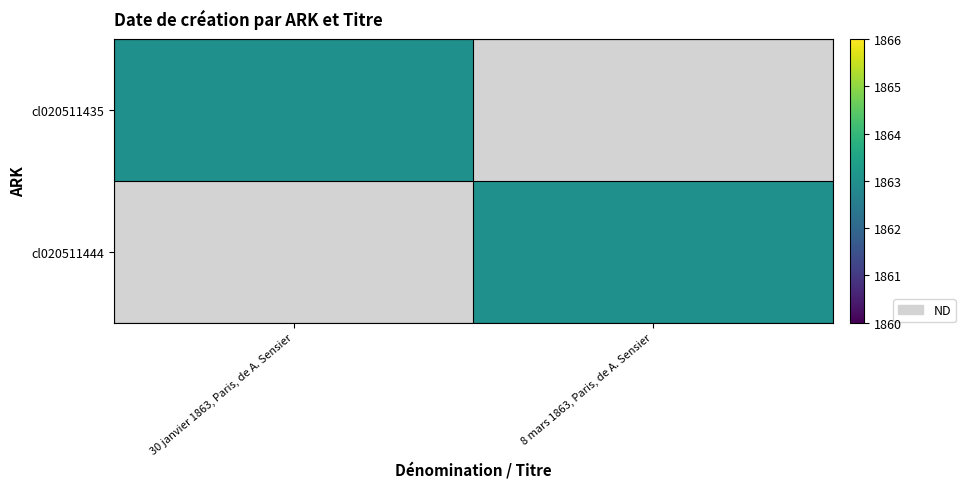

At which category does the chart reach its minimum across all series?

8 mars 1863, Paris, de A. Sensier